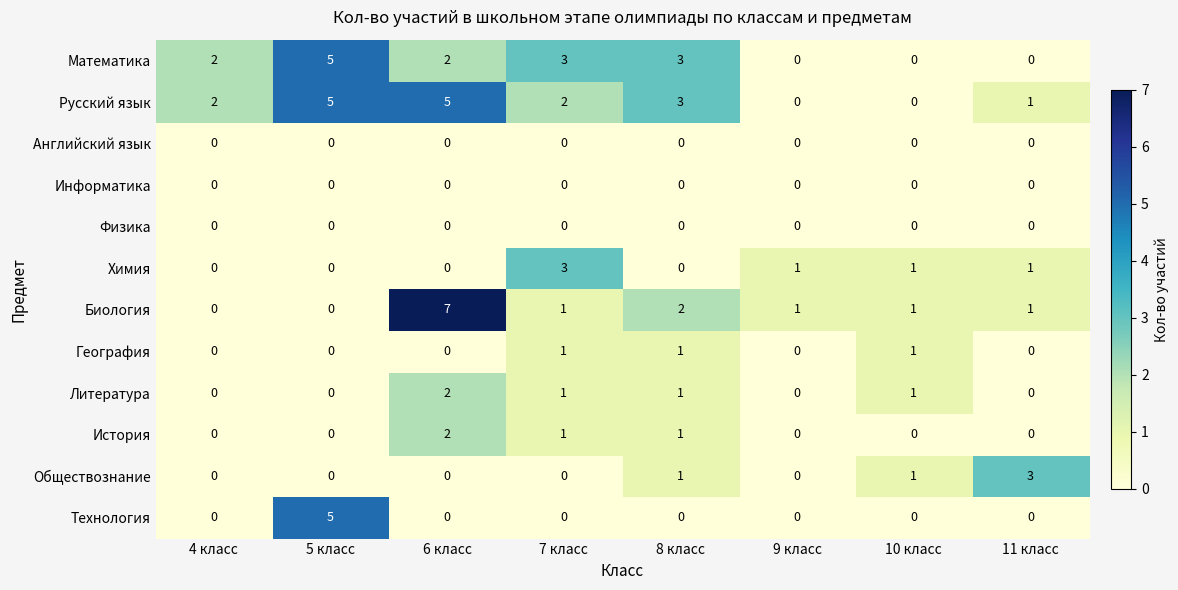

What is the sum of the Русский язык values at 8 класс and 7 класс?

5